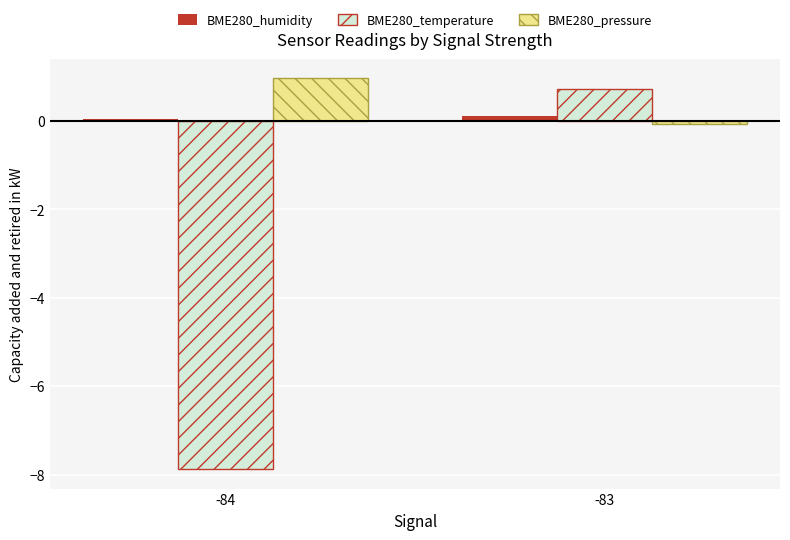

What are all the series names shown in the legend?

BME280_humidity, BME280_temperature, BME280_pressure